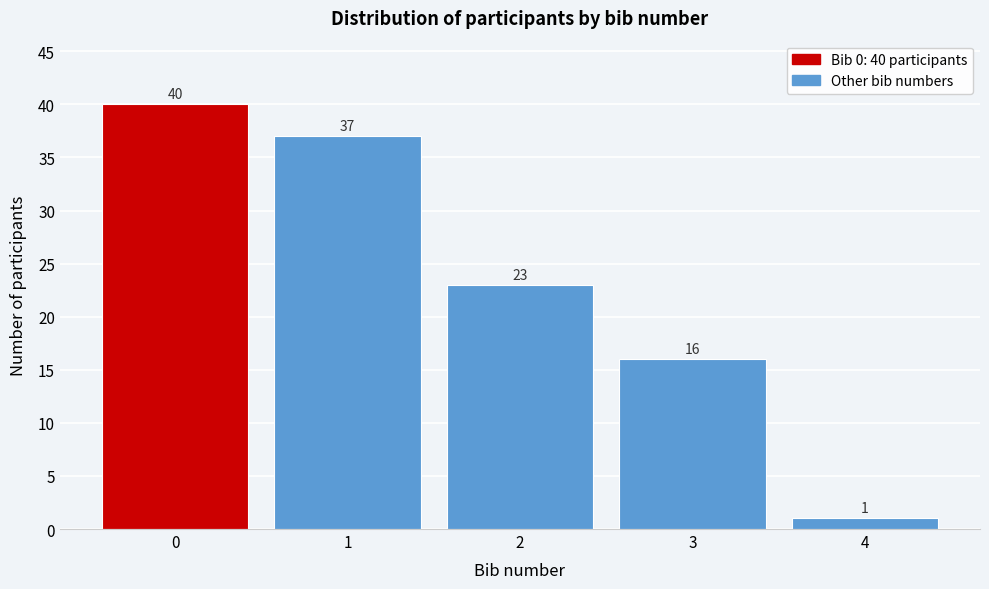

Reading left to right, extract all data points from this chart.

40	37	23	16	1